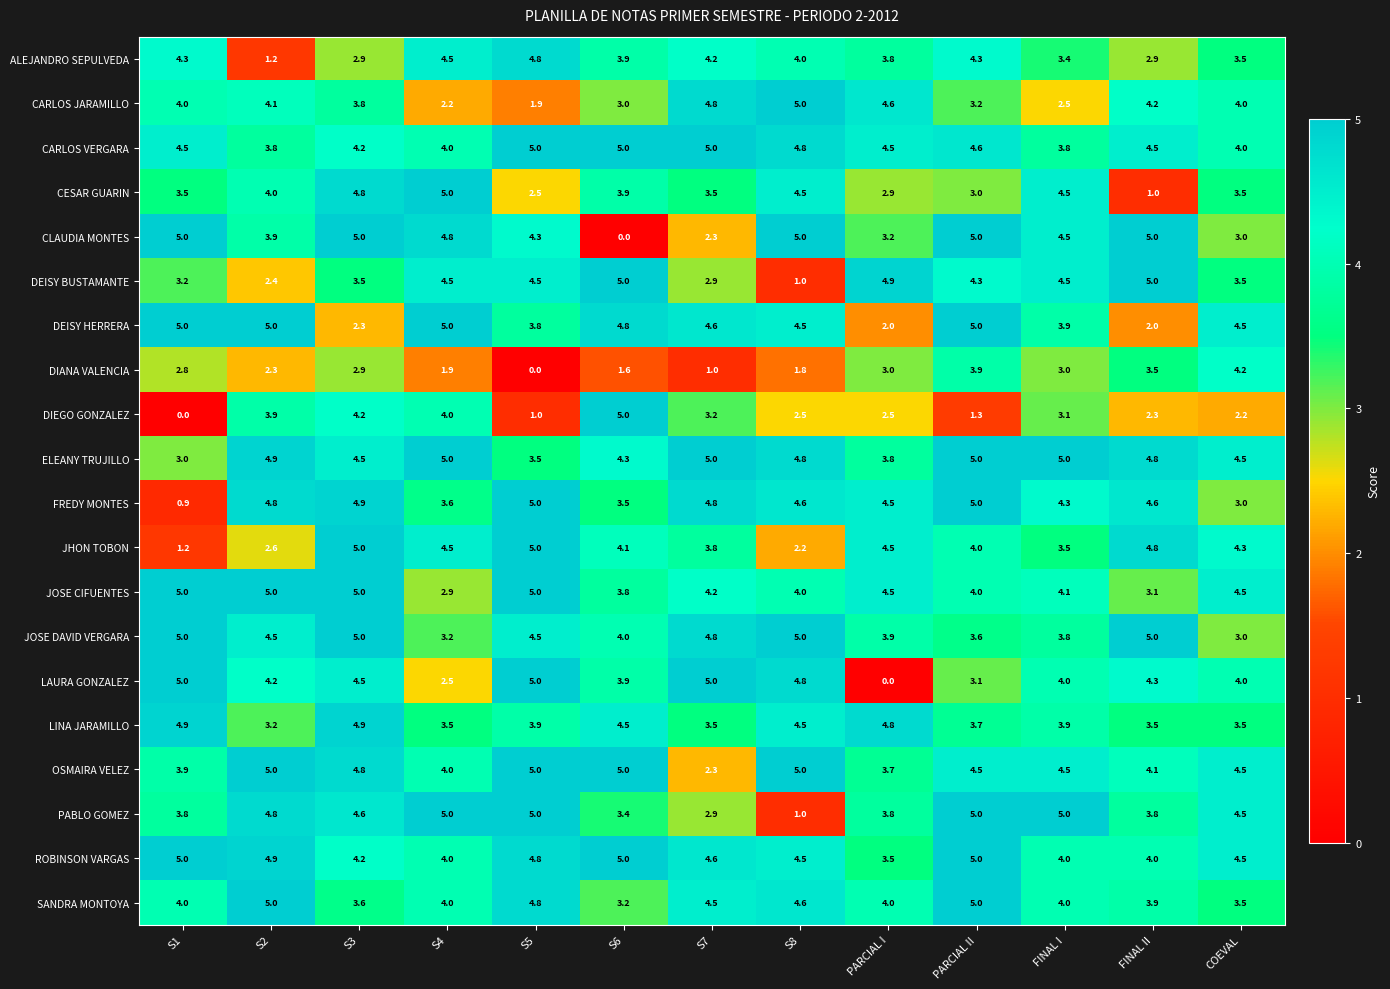

What is the maximum value for CLAUDIA MONTES?

5.0